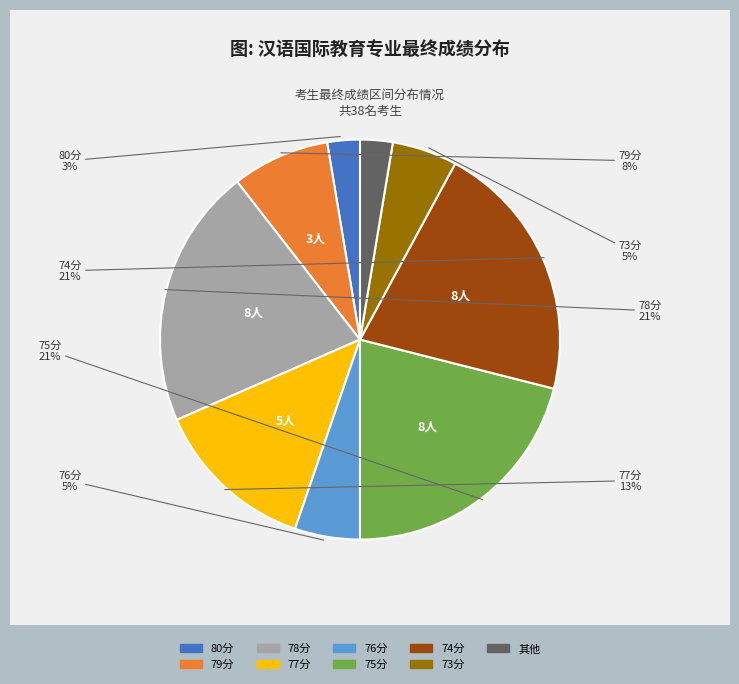

To the nearest percent, what is the average slice percentage?

11%